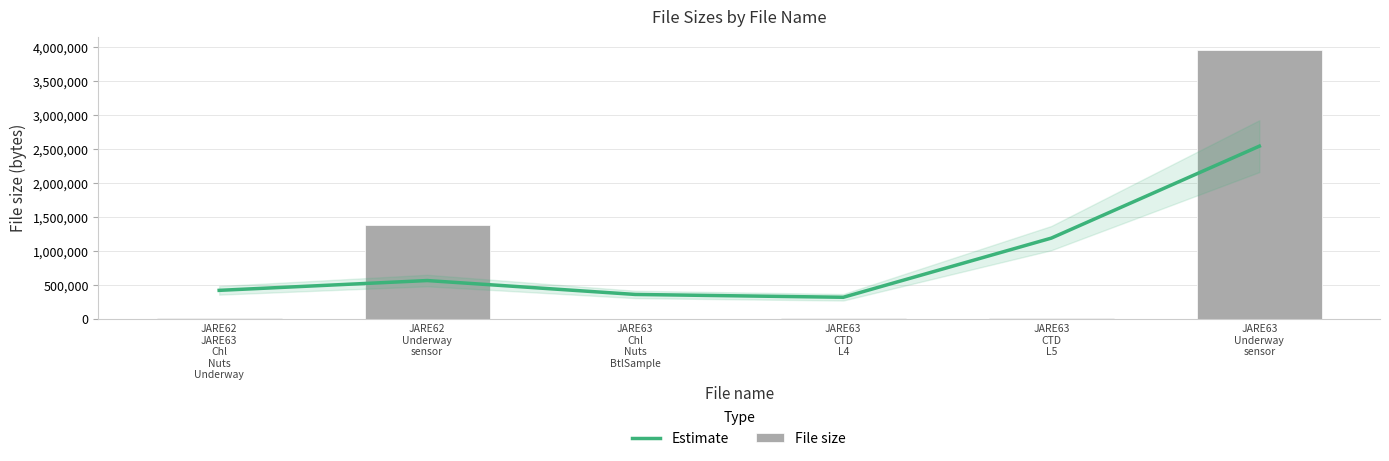

True or false: Estimate has a value of 1189459.6 at JARE63
CTD
L5.

True